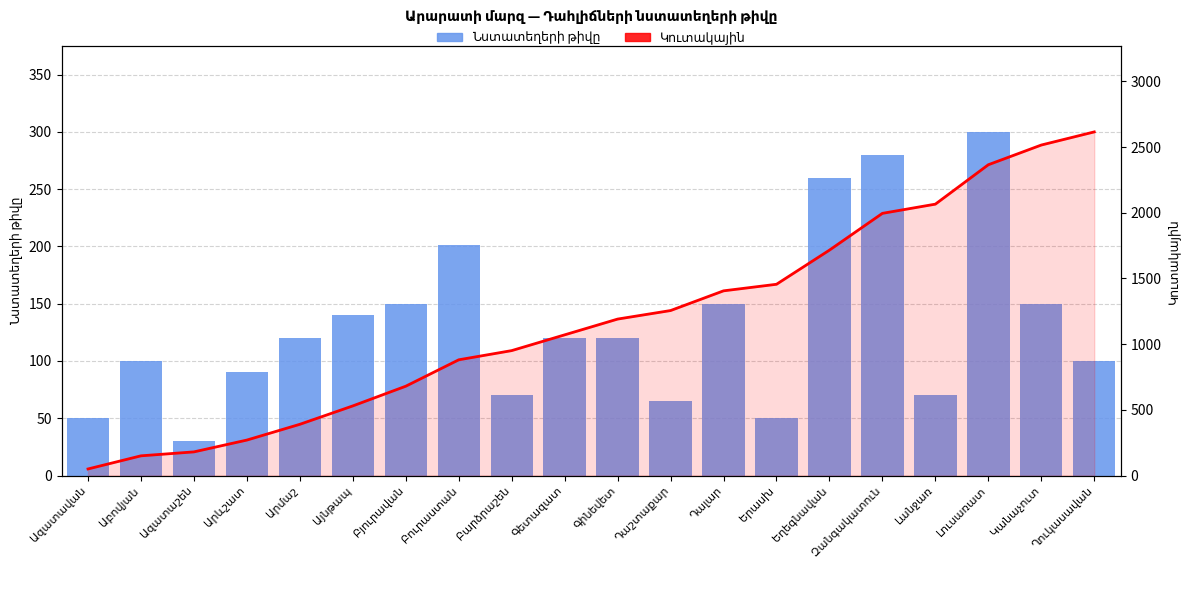

Between Արևշատ and Լուսառատ, which is larger?

Լուսառատ